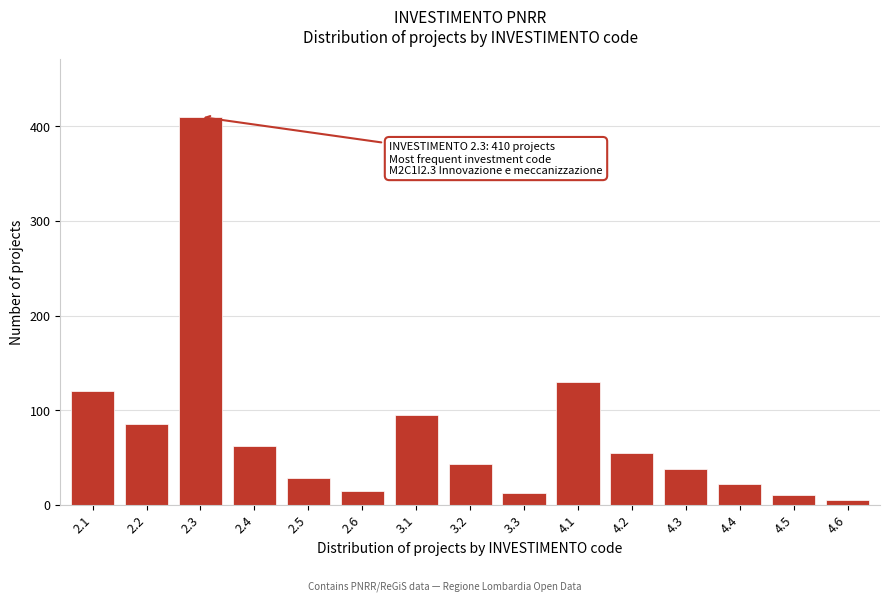

Reading left to right, transcribe all the data shown in this chart.

120	85	410	62	28	15	95	43	12	130	55	38	22	10	5